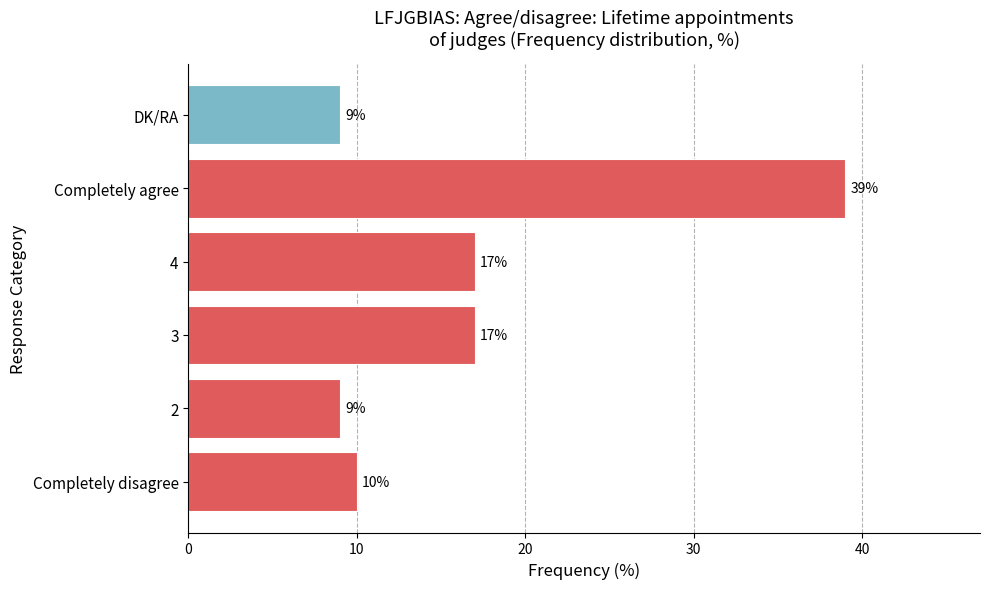

The value at Completely disagree is 4. True or false?

False